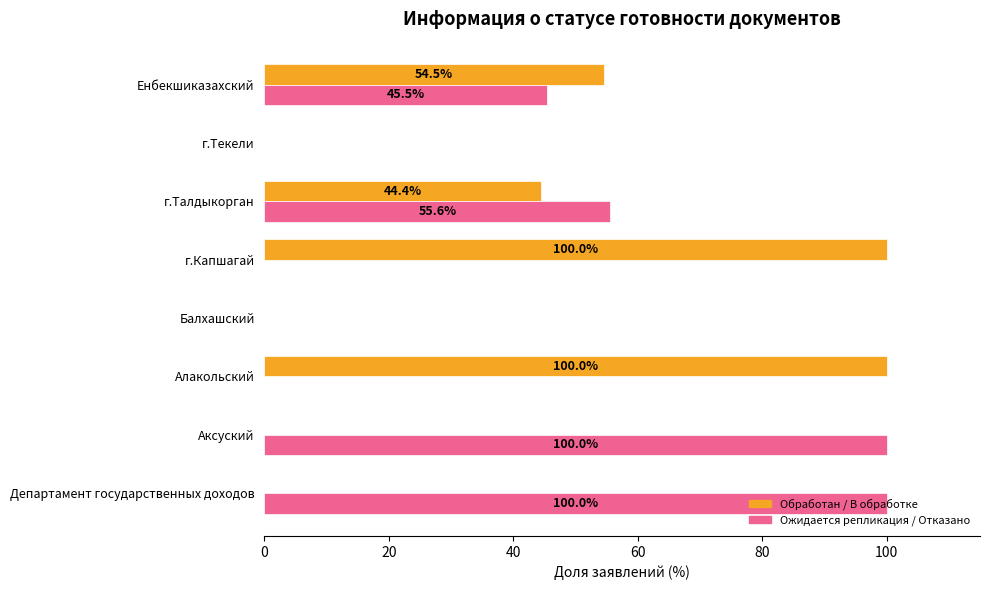

Which series has the largest total across all categories?

Ожидается репликация / Отказано